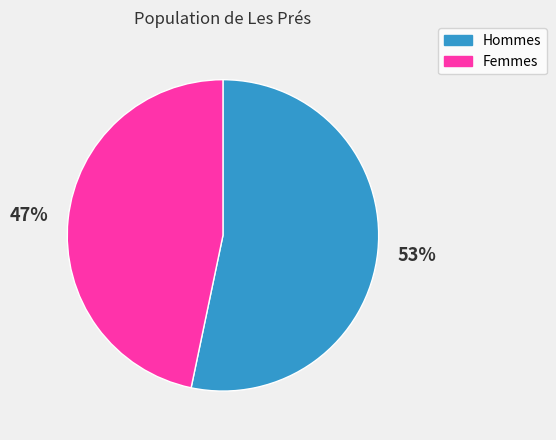

Is there any slice that represents more than half of the pie?

Yes